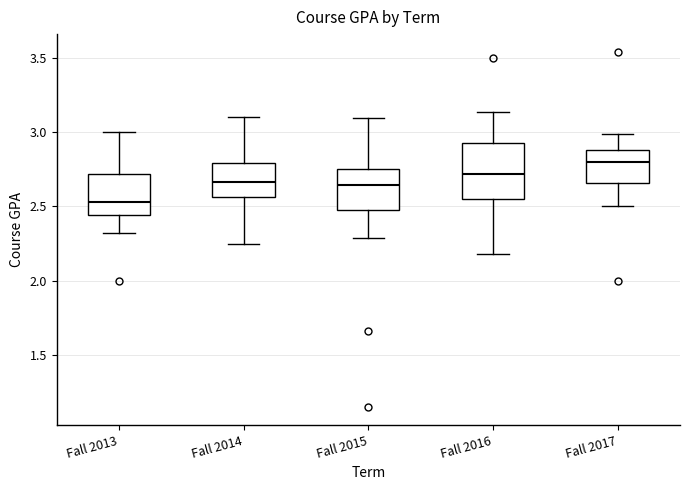

Which box is the tallest, from its lower edge to its upper edge?

Fall 2016